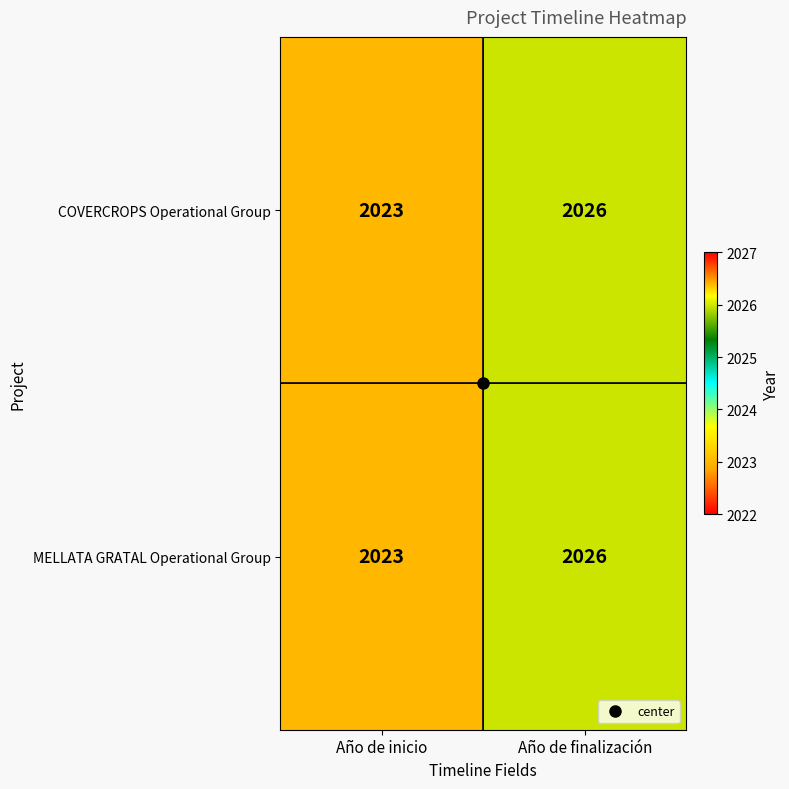

True or false: COVERCROPS Operational Group has a value of 2026 at Año de finalización.

True